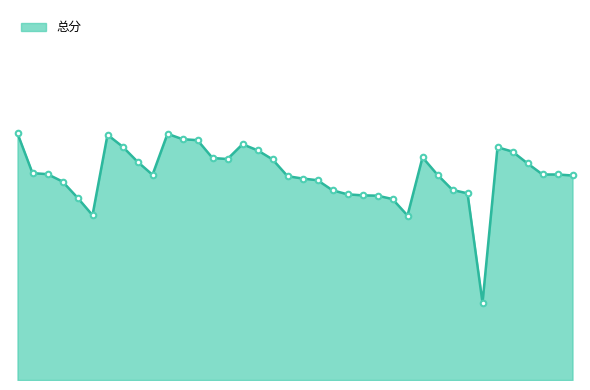

Does the chart have visible grid lines?

No